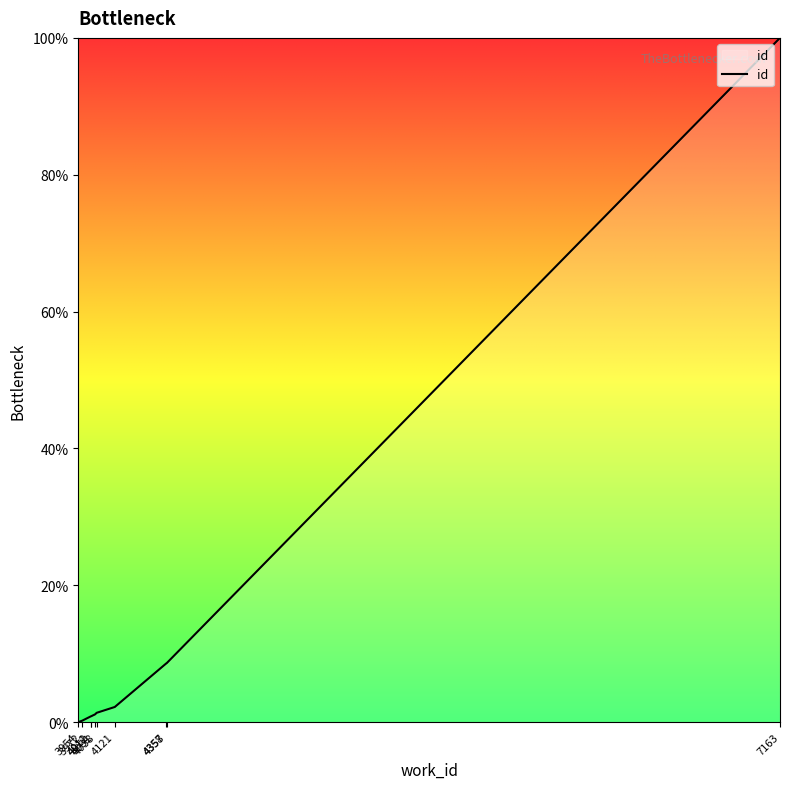

What is the difference between the maximum and minimum values?

100.0